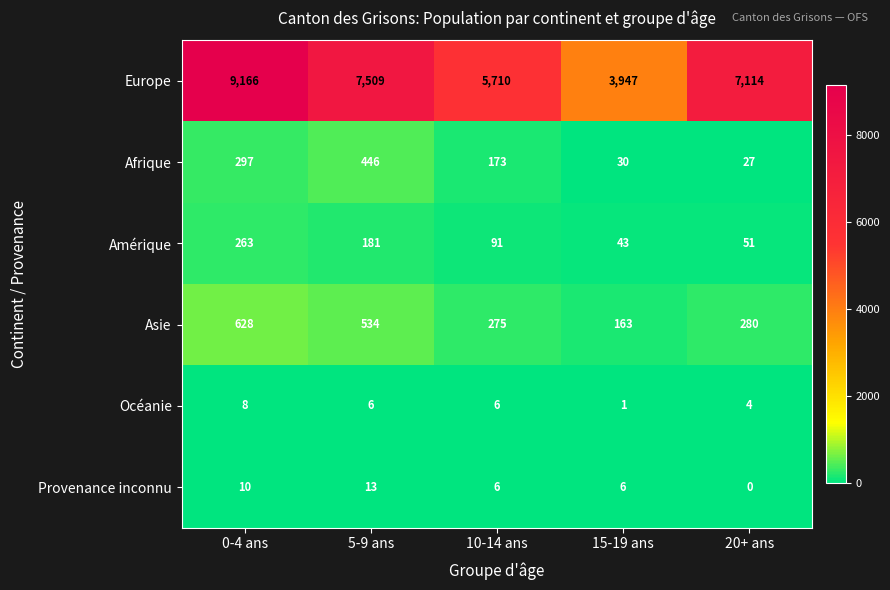

How many data points in Provenance inconnu are less than 6?

1